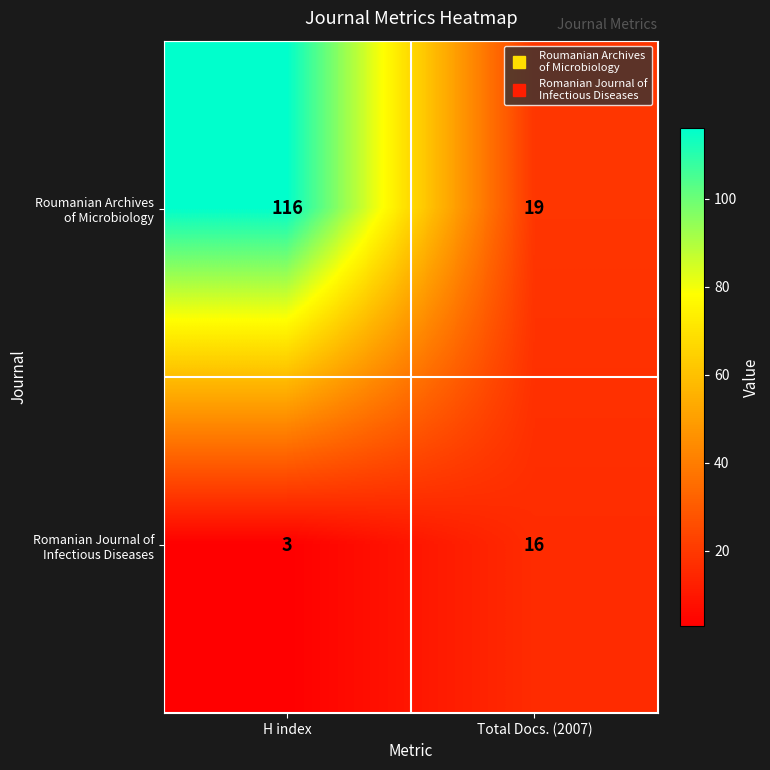

What is the maximum value shown in the chart?

116